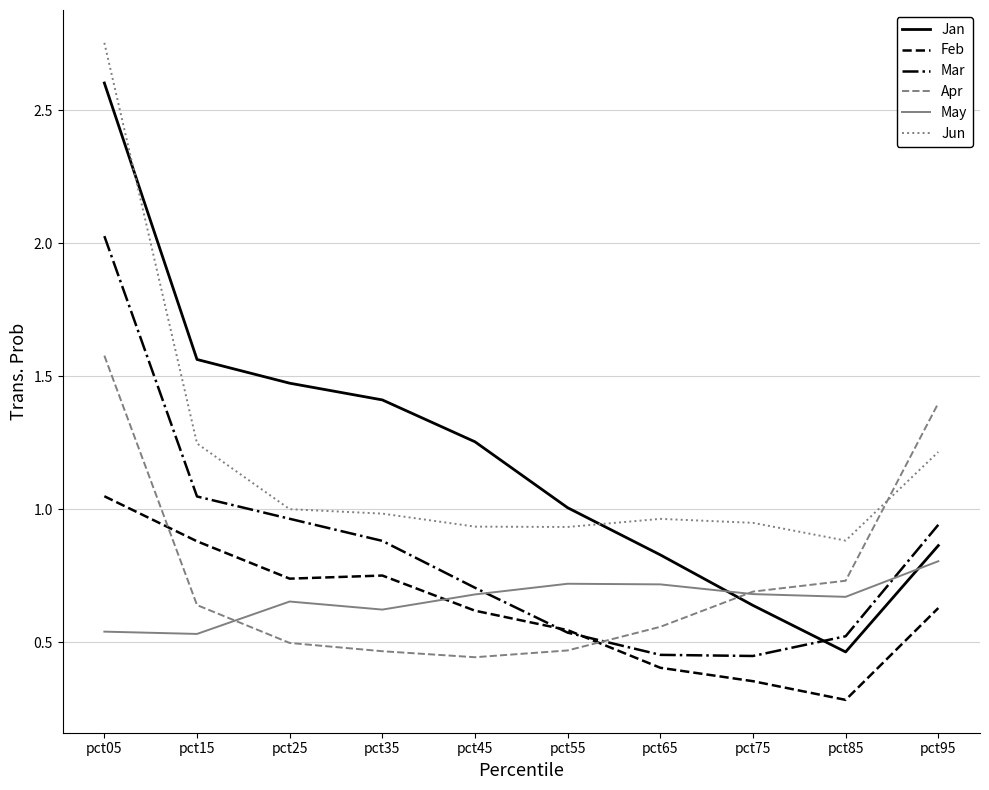

At which category is the sum across all series the highest?

pct05